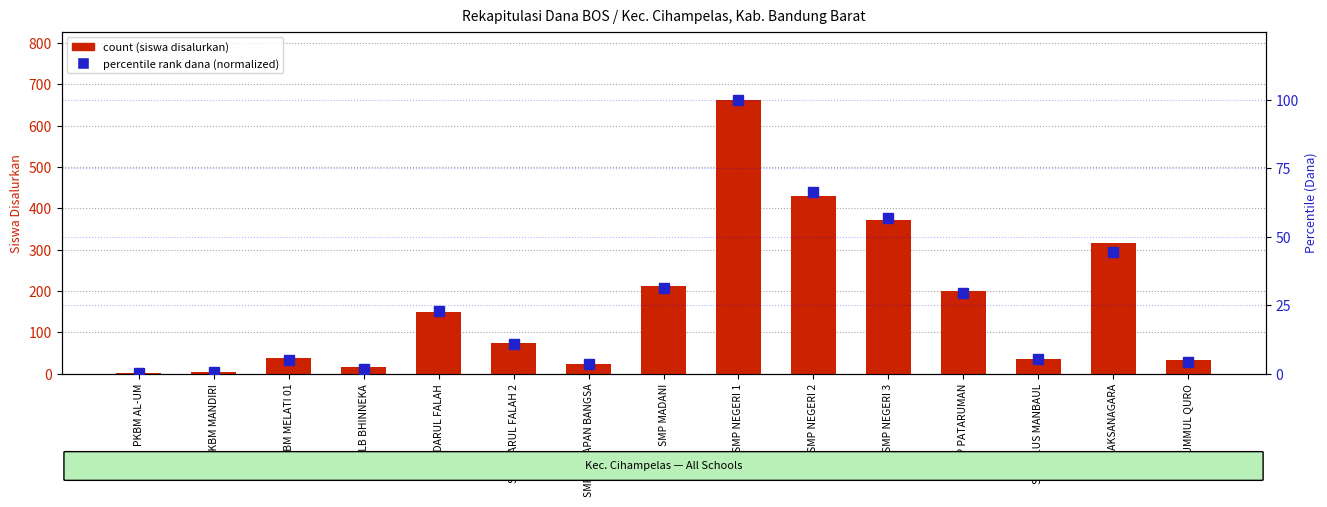

The value of percentile rank within the sample at PKBM AL-UM is 0.1. True or false?

False